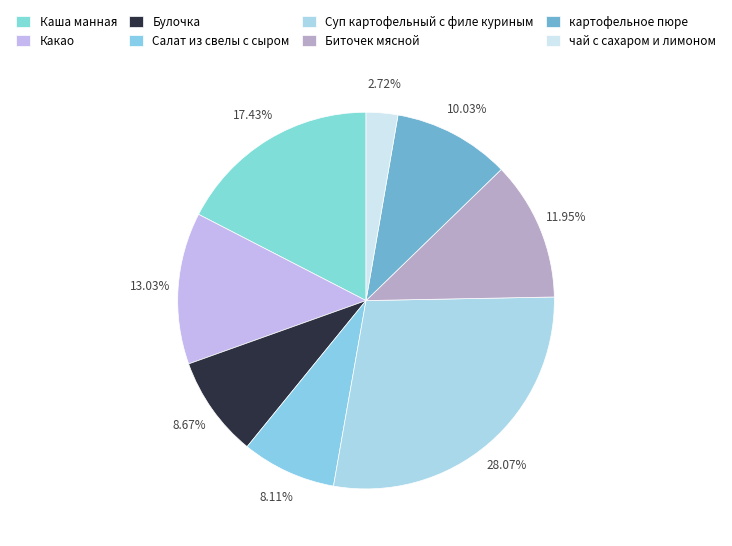

To the nearest percent, what percentage of the pie is Булочка?

9%